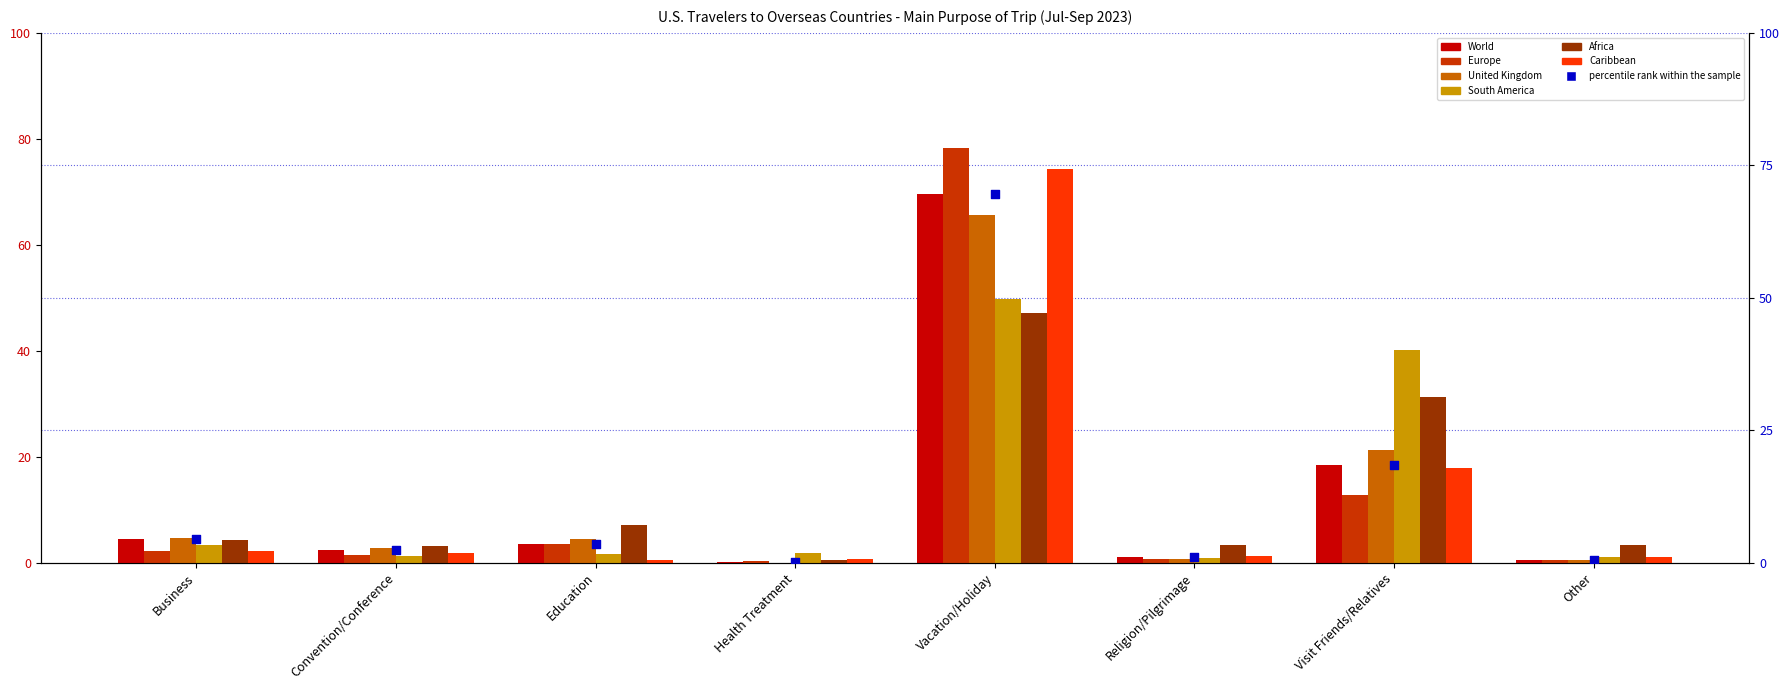

Is the value of United Kingdom at Visit Friends/Relatives greater than the value of Europe at Religion/Pilgrimage?

Yes